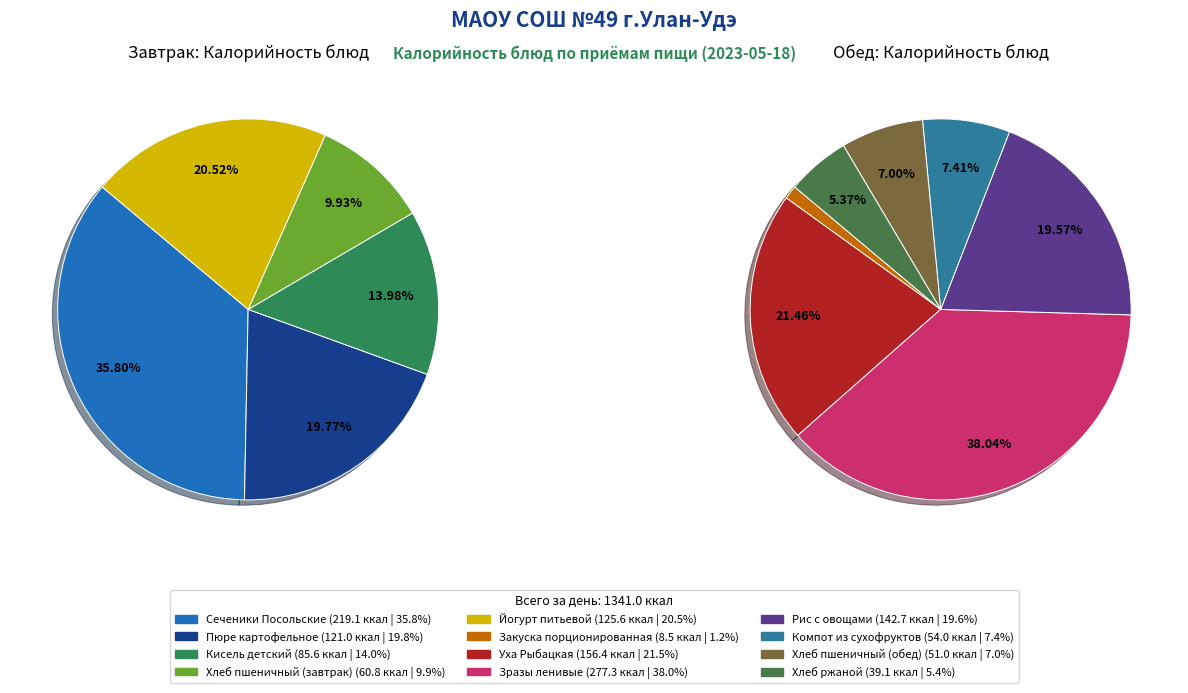

Is there a majority slice in this chart?

No